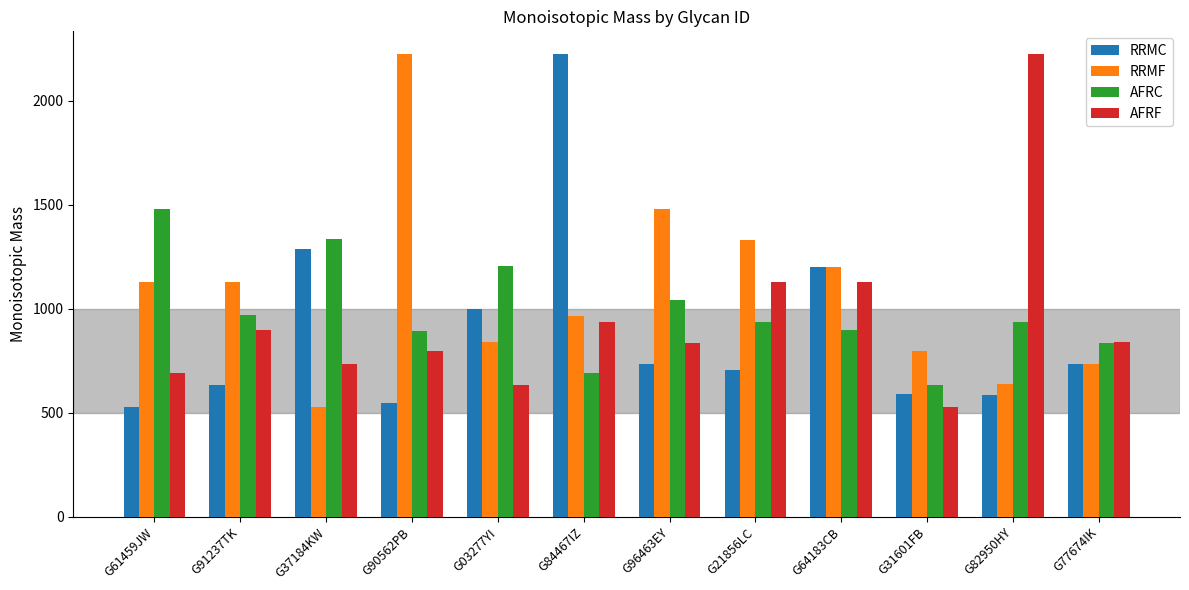

What is the sum of the AFRF values at G84467IZ and G82950HY?

3158.1